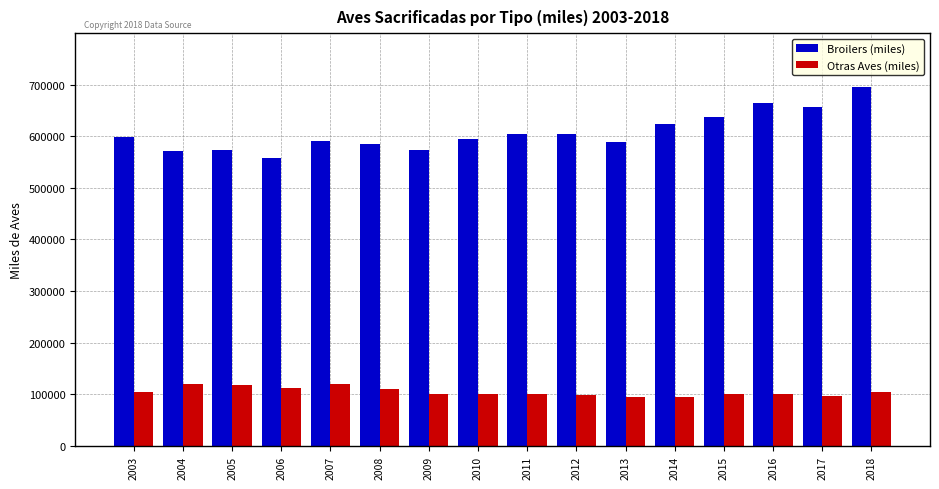

What is the maximum value for Broilers (miles)?

695196.2